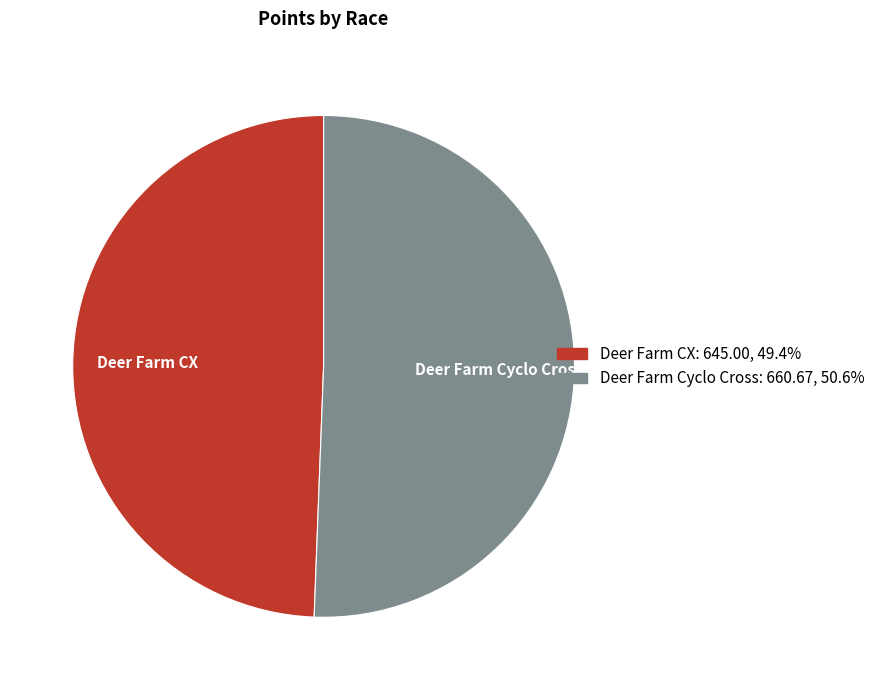

Rank the categories by value from highest to lowest.

Deer Farm Cyclo Cross, Deer Farm CX